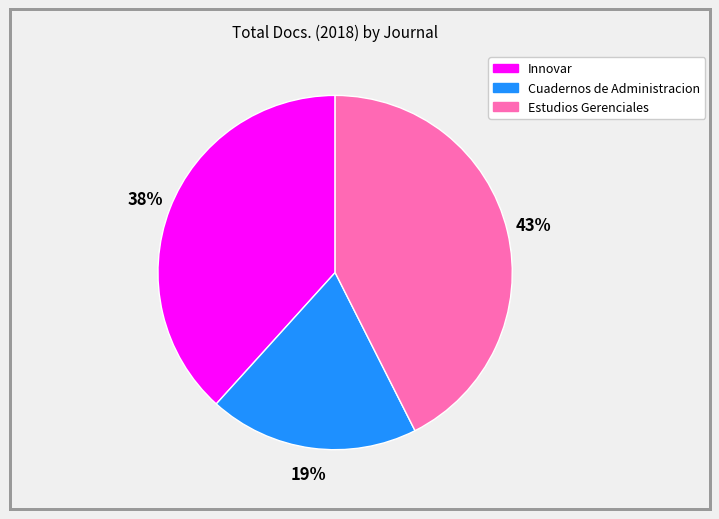

What percentage is the Innovar slice, to the nearest percent?

38%